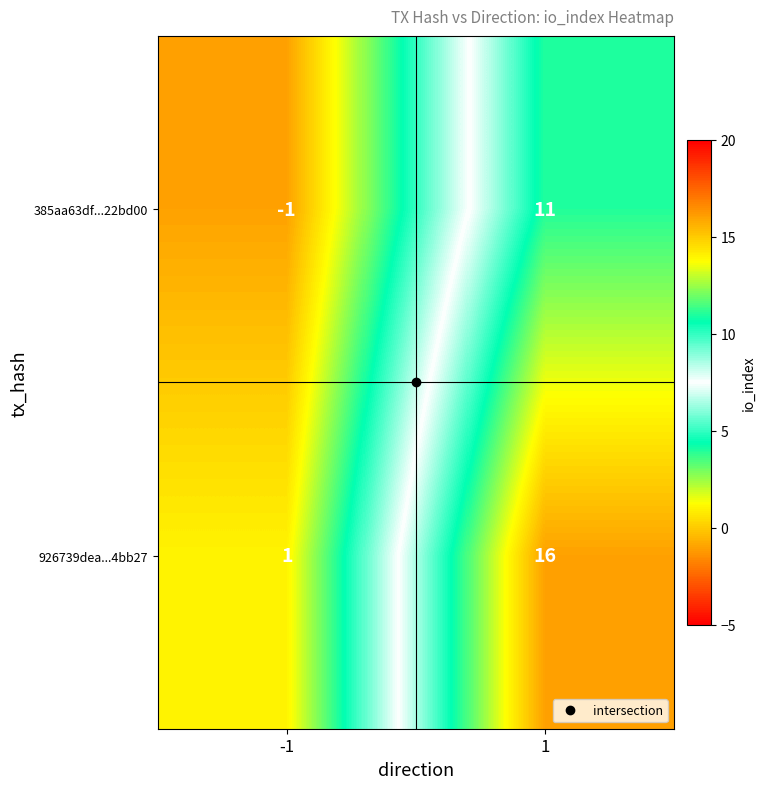

Between -1 and 1, which series saw the biggest shift?

926739dea...4bb27